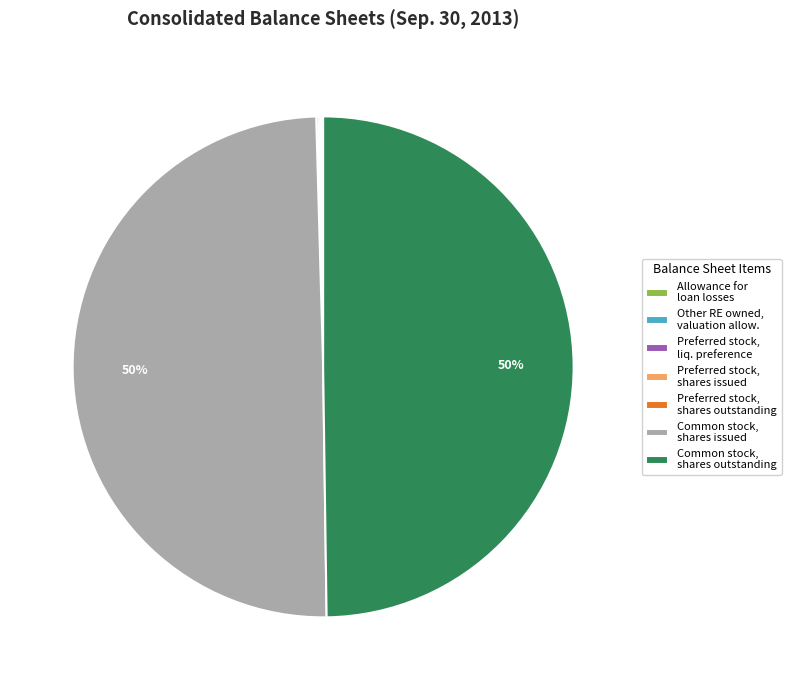

To the nearest percent, what portion does Common stock, shares outstanding represent?

50%